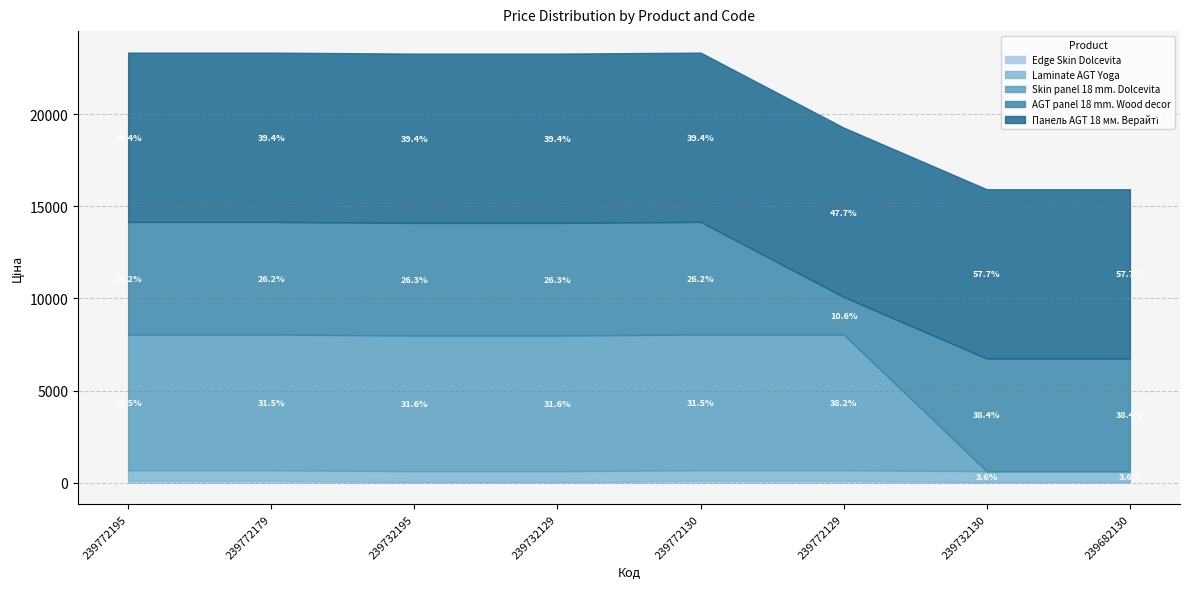

What is the highest value of the Панель AGT 18 мм. Верайті series?

9185.1